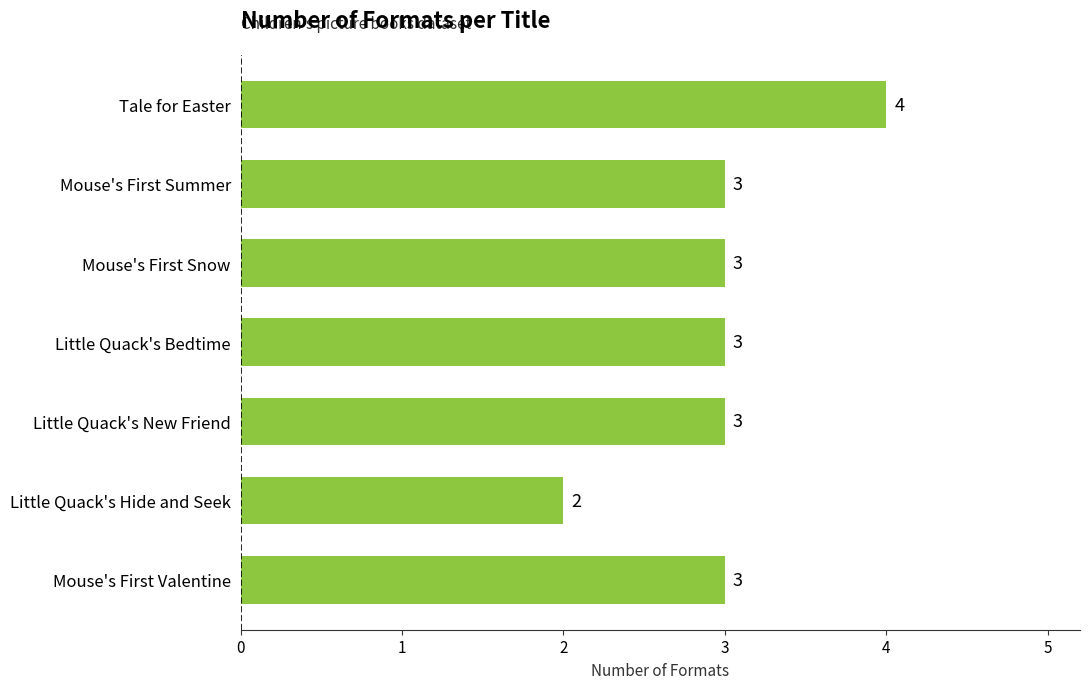

What is the value of the 2nd bar from the top?

3